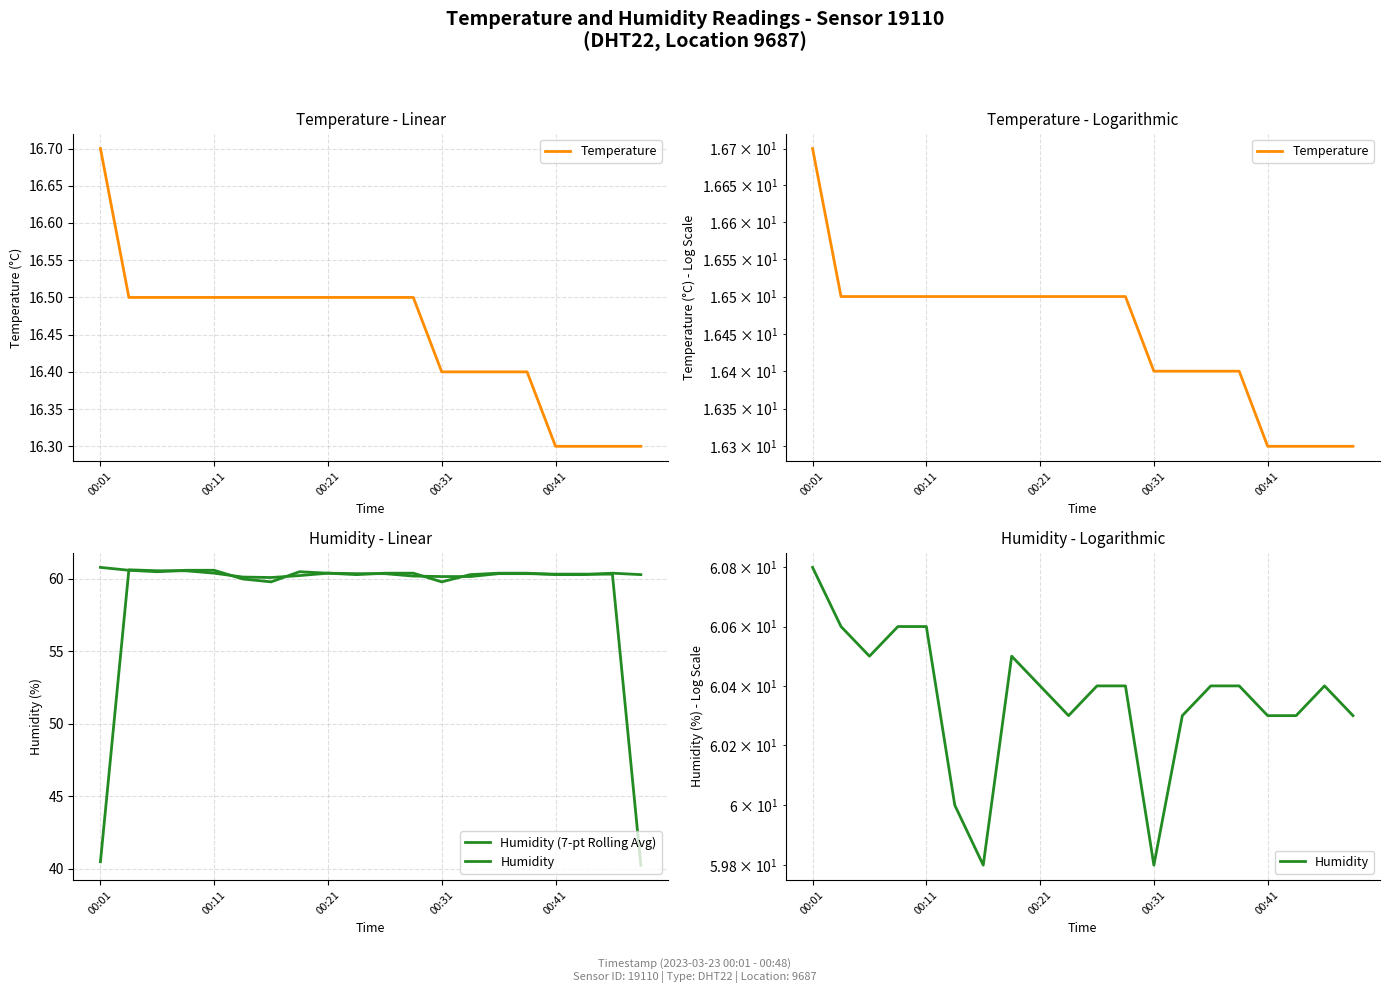

How many data points does each series have?

20